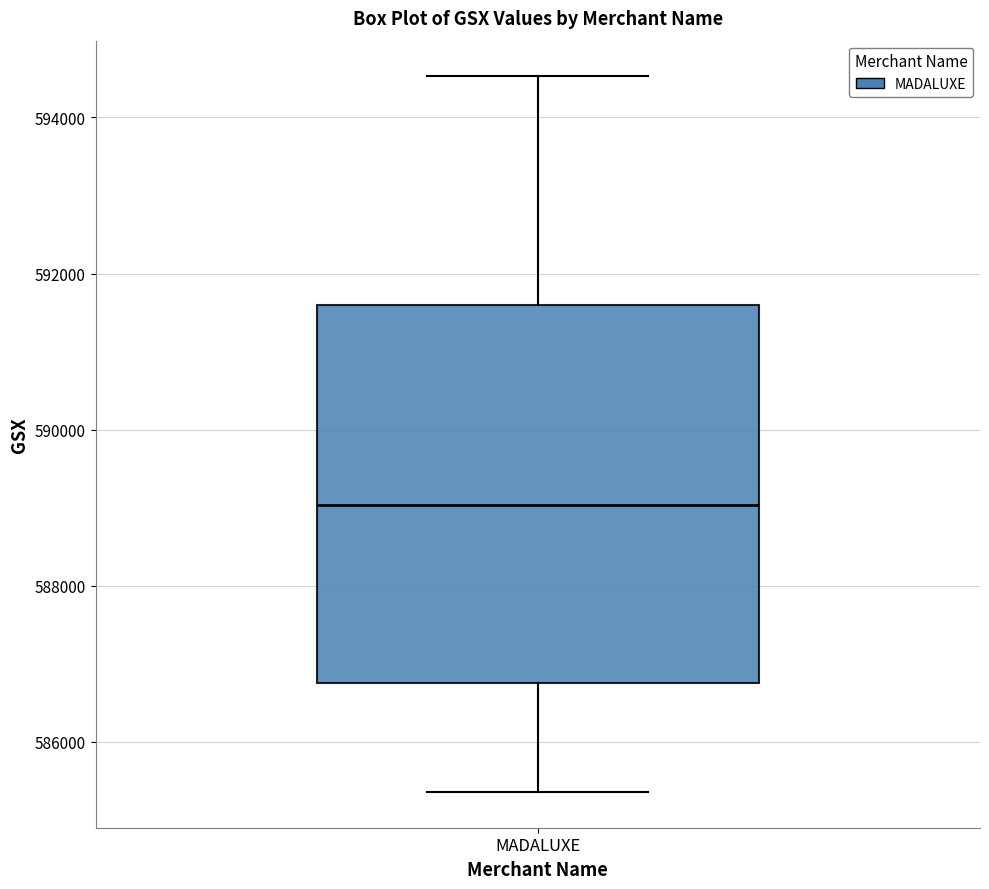

Transcribe this box plot: give where the median line is, the range the box spans, and where the two whiskers end, as read against the y-axis. The values are not printed on the chart, so give them approximately, as read against the axis.

median 589000, box 586800 to 591600, whiskers 585400 to 594600